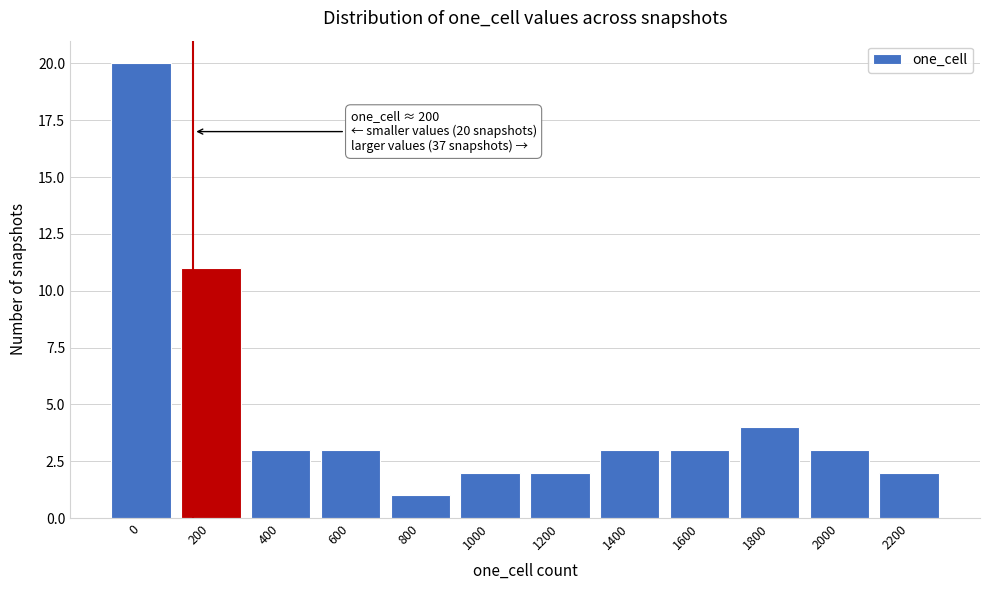

Reading left to right, transcribe all the data shown in this chart.

20	11	3	3	1	2	2	3	3	4	3	2